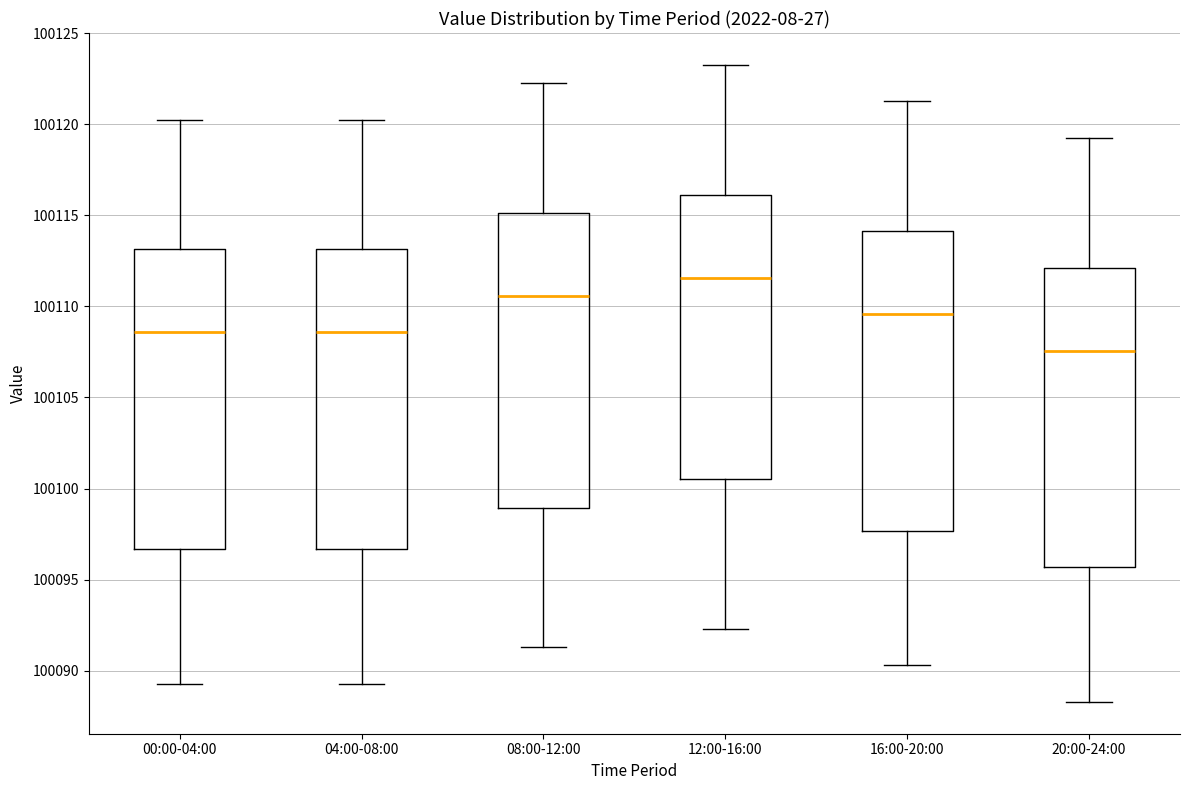

Reading left to right, read every box against the y-axis: the position of its median line, the range the box covers, and the ends of its whiskers. The values are not printed on the chart, so give them approximately, as read against the axis.

00:00-04:00: median 100108.5, box 100096.5 to 100113.0, whiskers 100089.5 to 100120.5
04:00-08:00: median 100108.5, box 100096.5 to 100113.0, whiskers 100089.5 to 100120.5
08:00-12:00: median 100110.5, box 100099.0 to 100115.0, whiskers 100091.5 to 100122.5
12:00-16:00: median 100111.5, box 100100.5 to 100116.0, whiskers 100092.5 to 100123.5
16:00-20:00: median 100109.5, box 100097.5 to 100114.0, whiskers 100090.5 to 100121.5
20:00-24:00: median 100107.5, box 100095.5 to 100112.0, whiskers 100088.5 to 100119.5